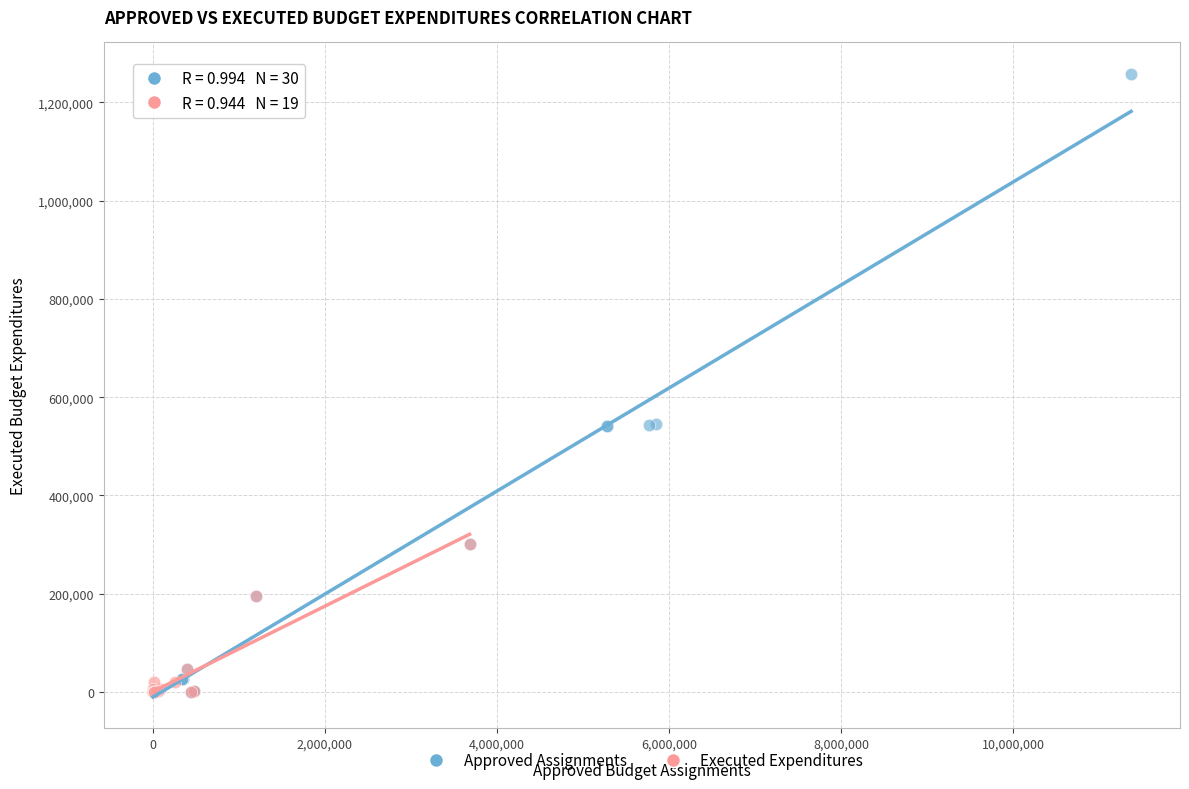

Which series has the largest Y range (max minus min)?

Approved Assignments